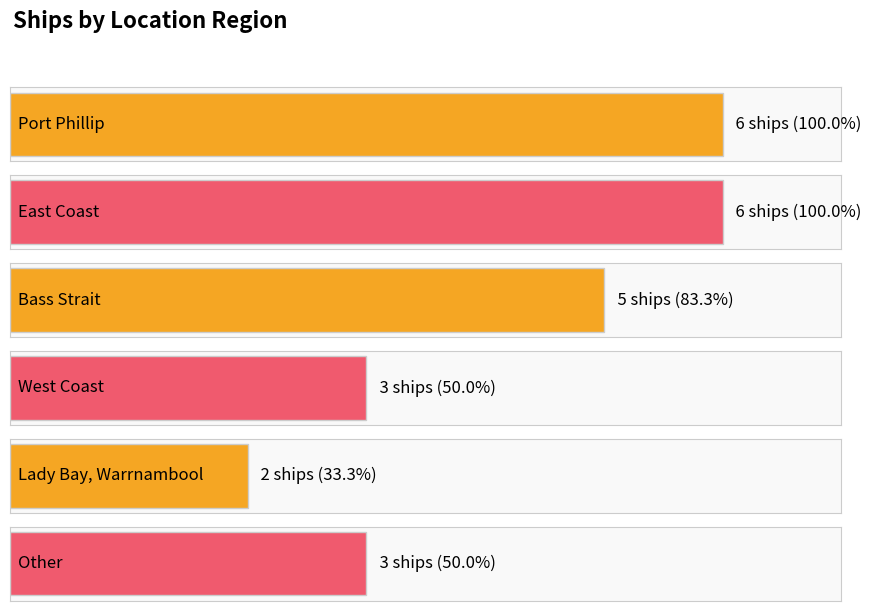

Rank the categories by value from highest to lowest.

Port Phillip, East Coast, Bass Strait, West Coast, Other, Lady Bay, Warrnambool